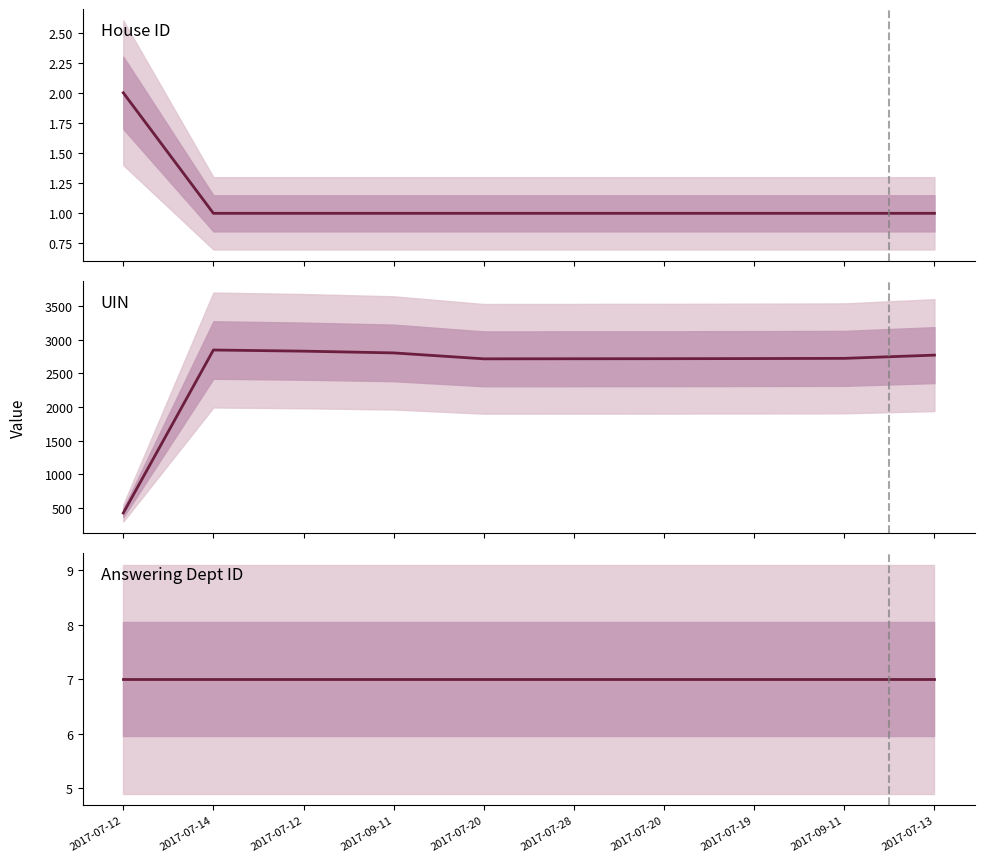

At 2017-09-11, list the series in order from largest to smallest.

uin, answering dept id, house id